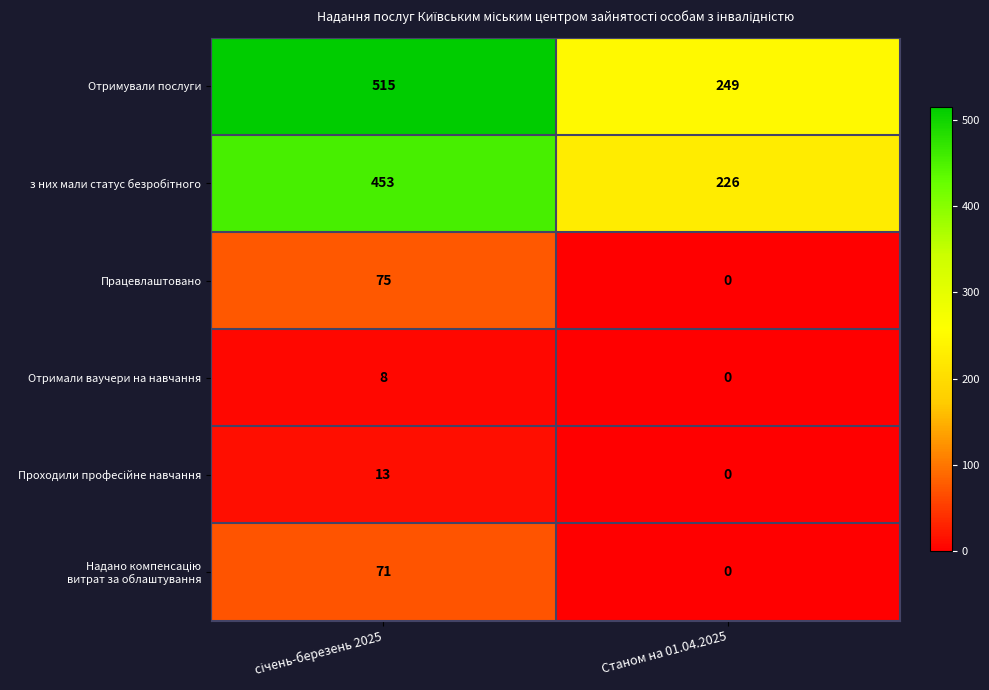

What is the minimum value for Отримували послуги?

249